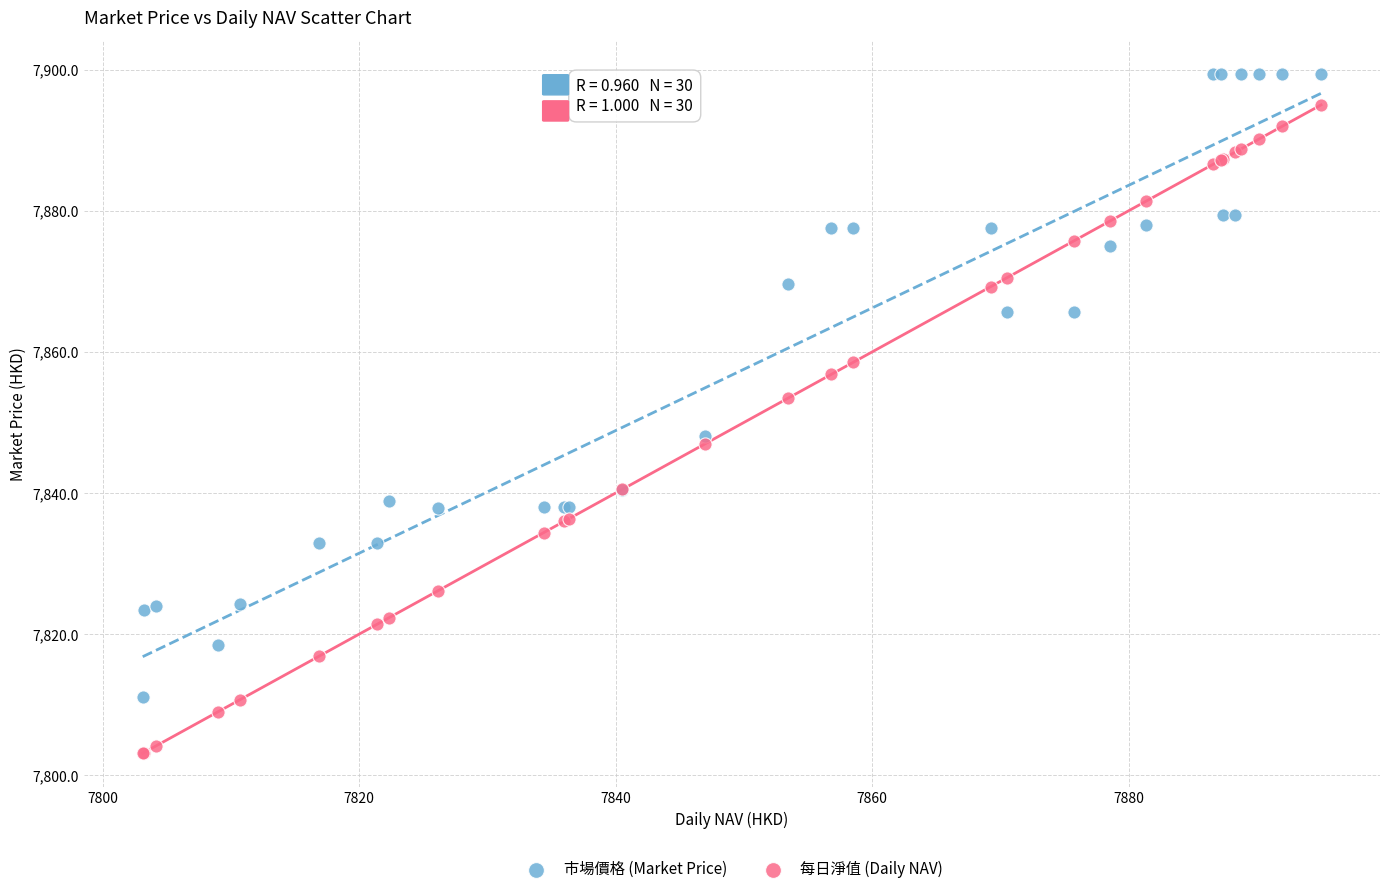

Which series reaches the maximum Y coordinate?

市場價格 (Market Price)